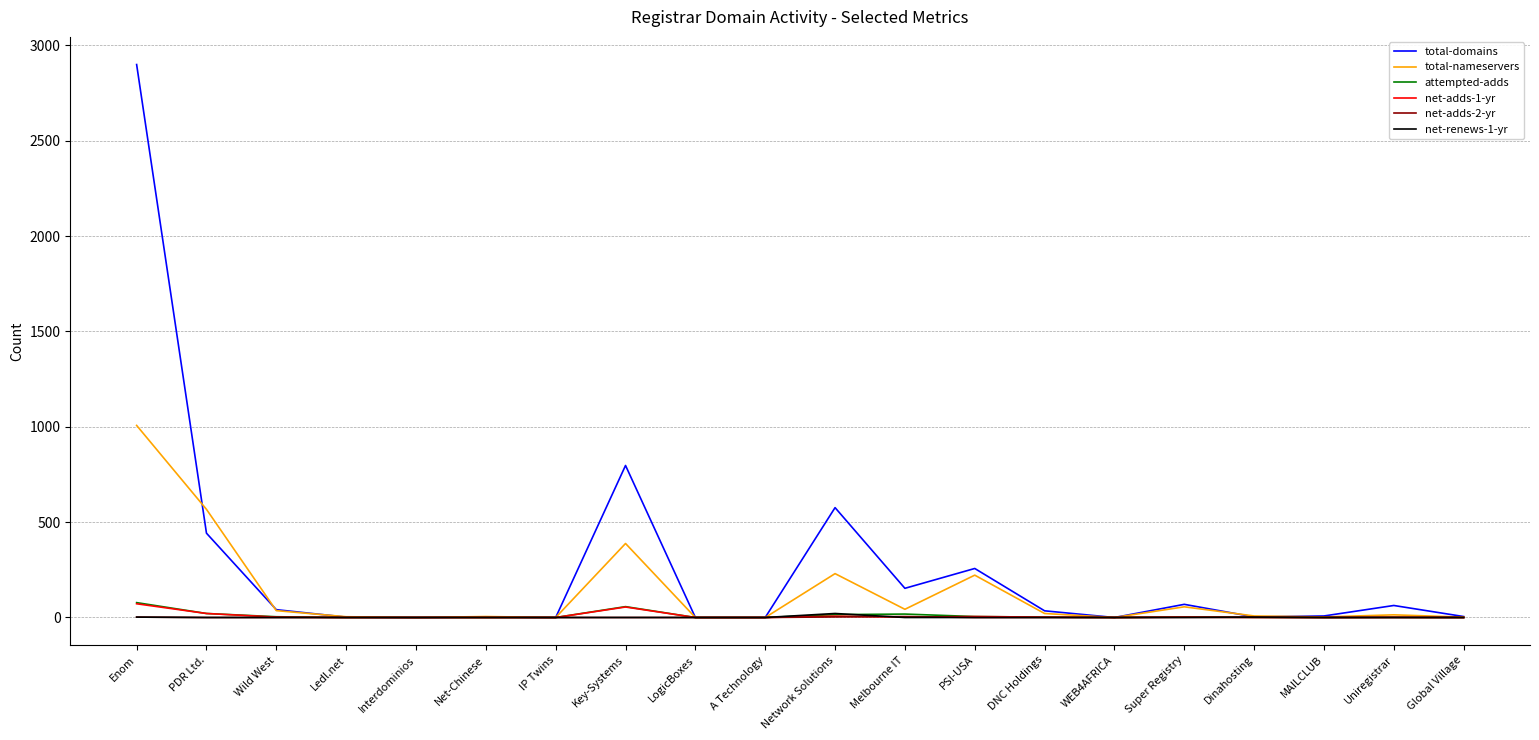

What is the spread (max minus min) of values at Net-Chinese?

5